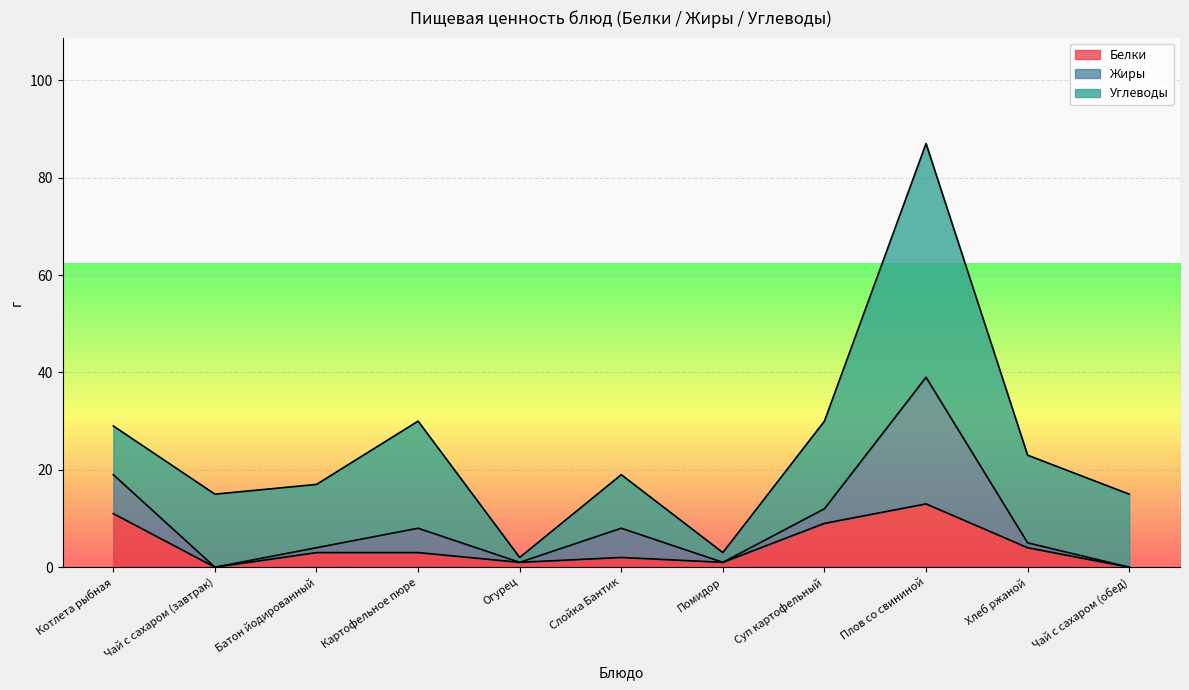

Where is Углеводы nearest to the value 24?

Картофельное пюре